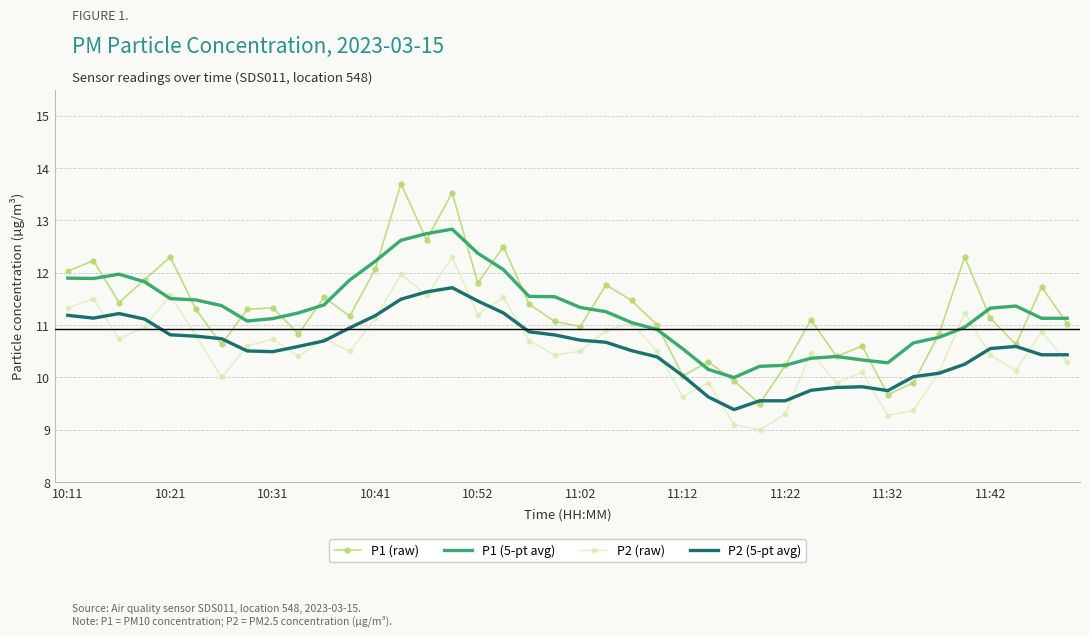

True or false: P2 (raw) and P1 (raw) intersect in this chart.

False